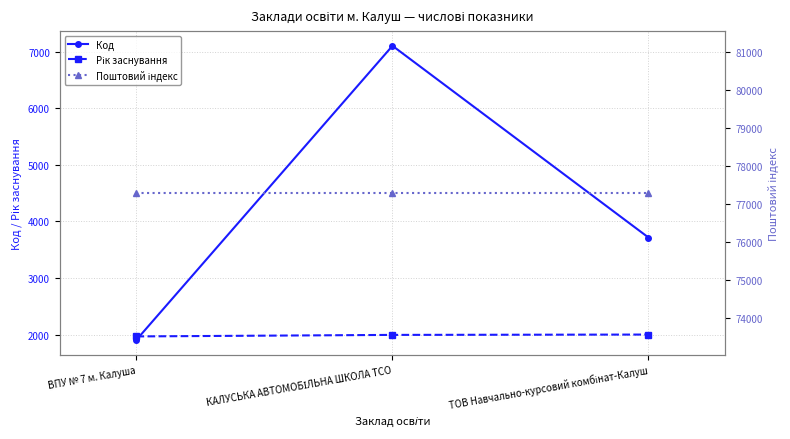

Is it true that Код equals 4928 at ТОВ Навчально-курсовий комбінат-Калуш?

False